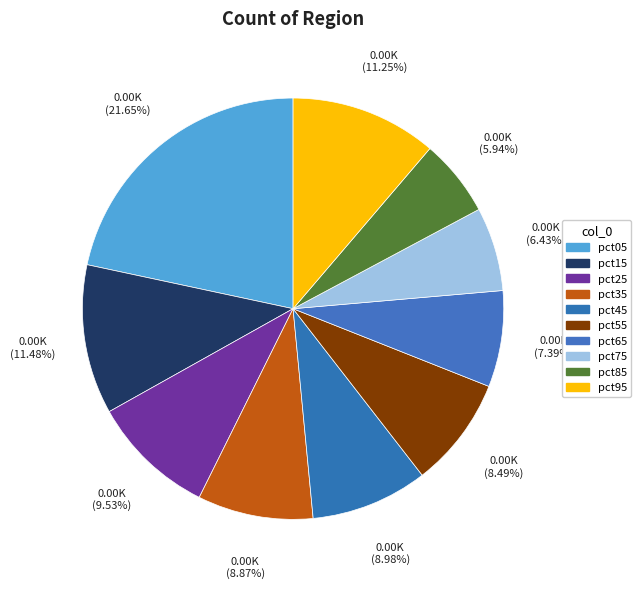

What percentage do pct95 and pct55 together represent?

19.7%